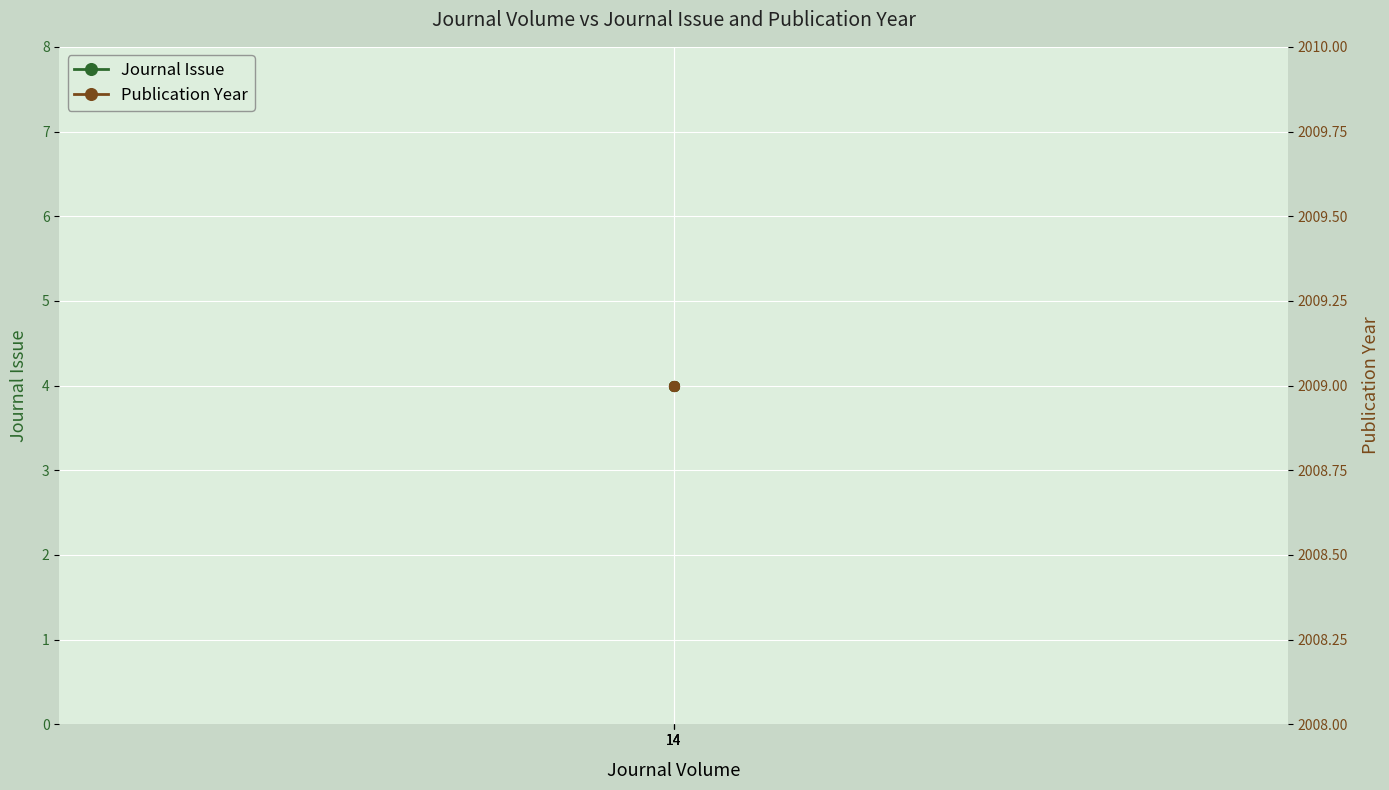

Is it true that Publication Year equals 1297 at 14?

False